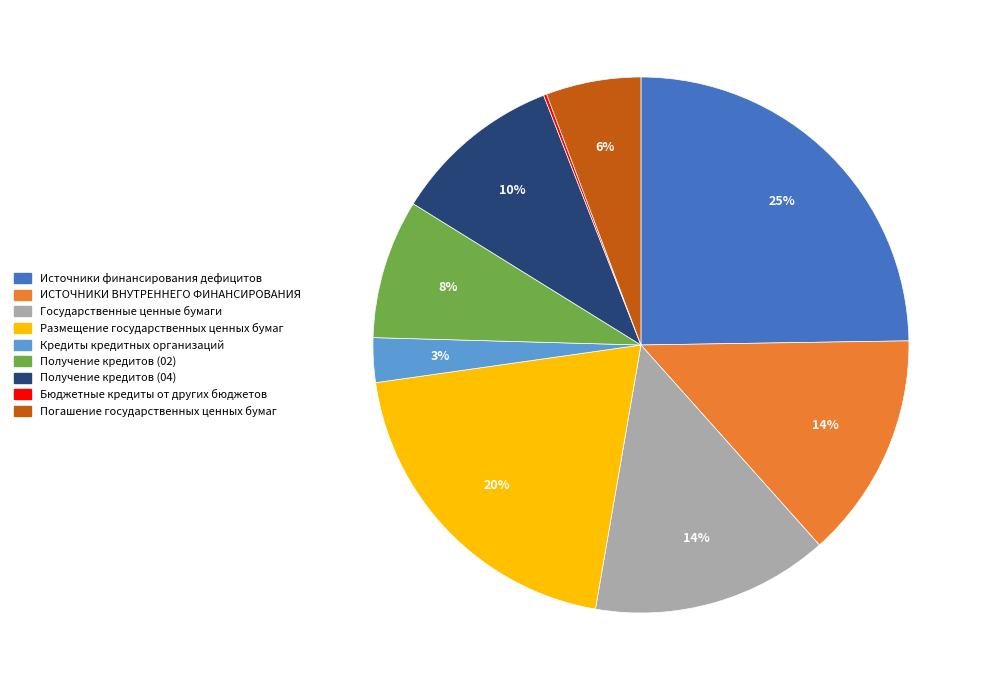

To the nearest percent, what is the difference between the largest and smallest slice percentages?

25%